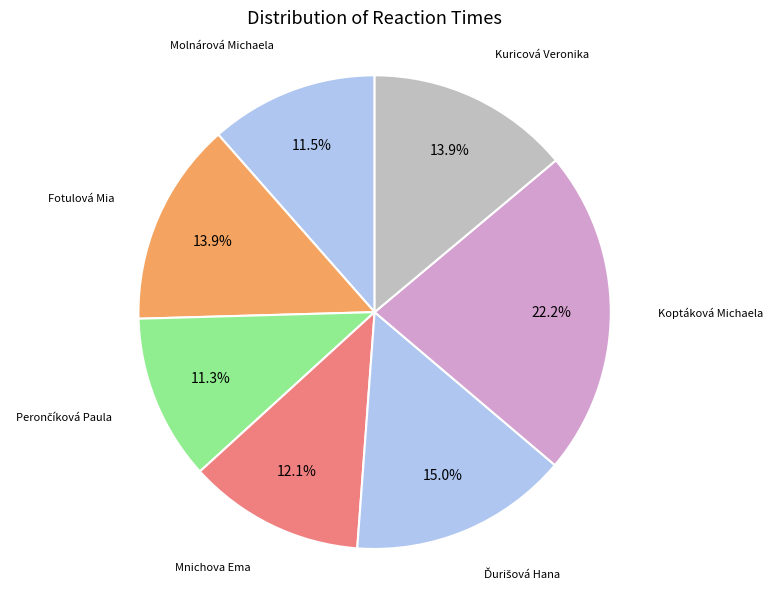

How many segments does this pie chart have?

7